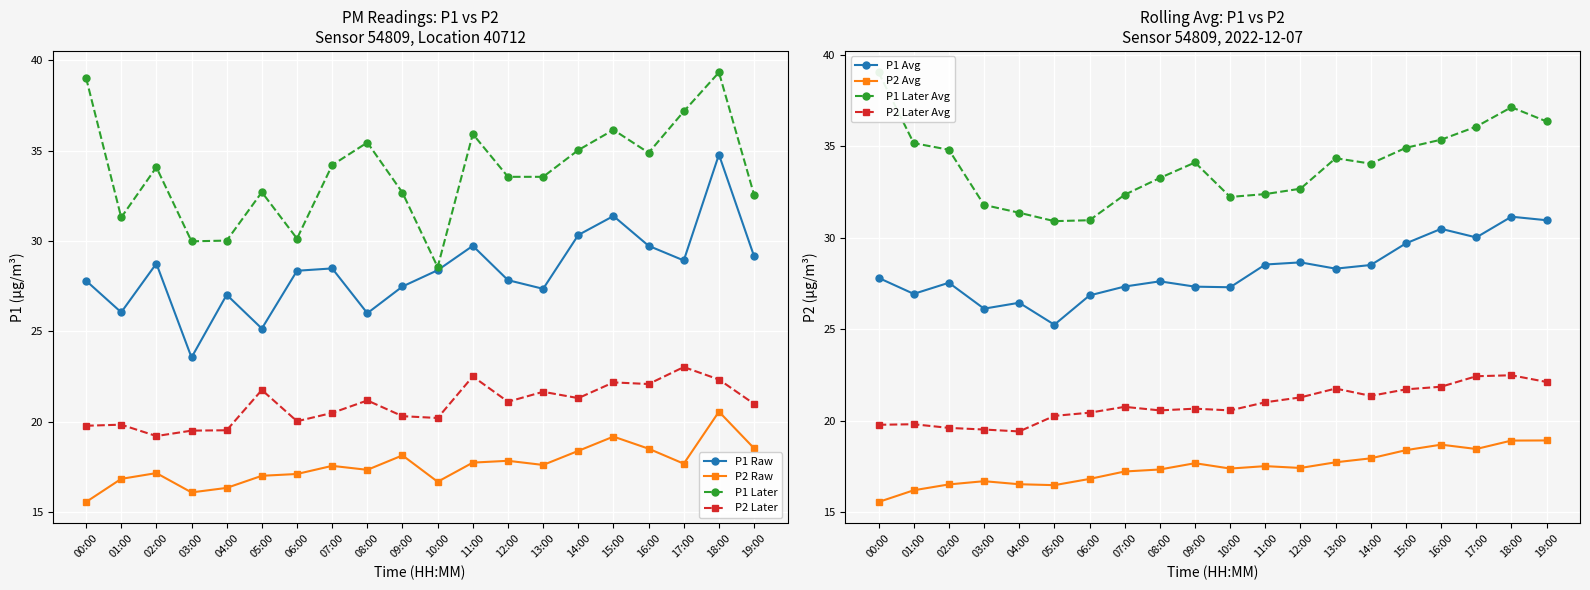

Which series has the largest total across all categories?

P1